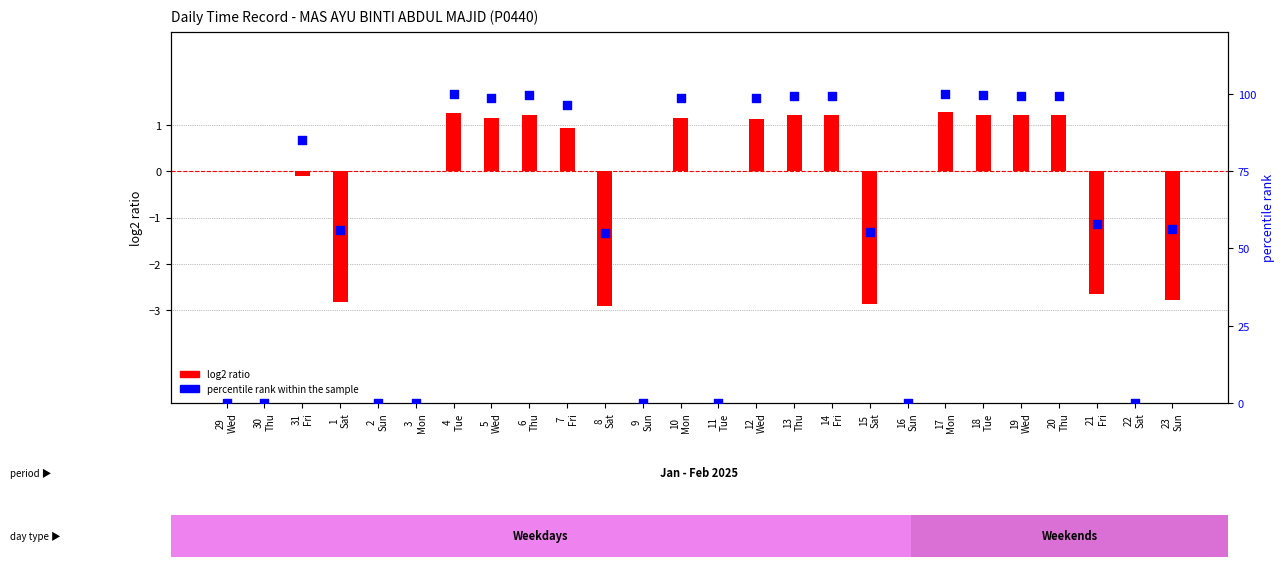

What are all the series names shown in the legend?

log2 ratio, percentile rank within the sample